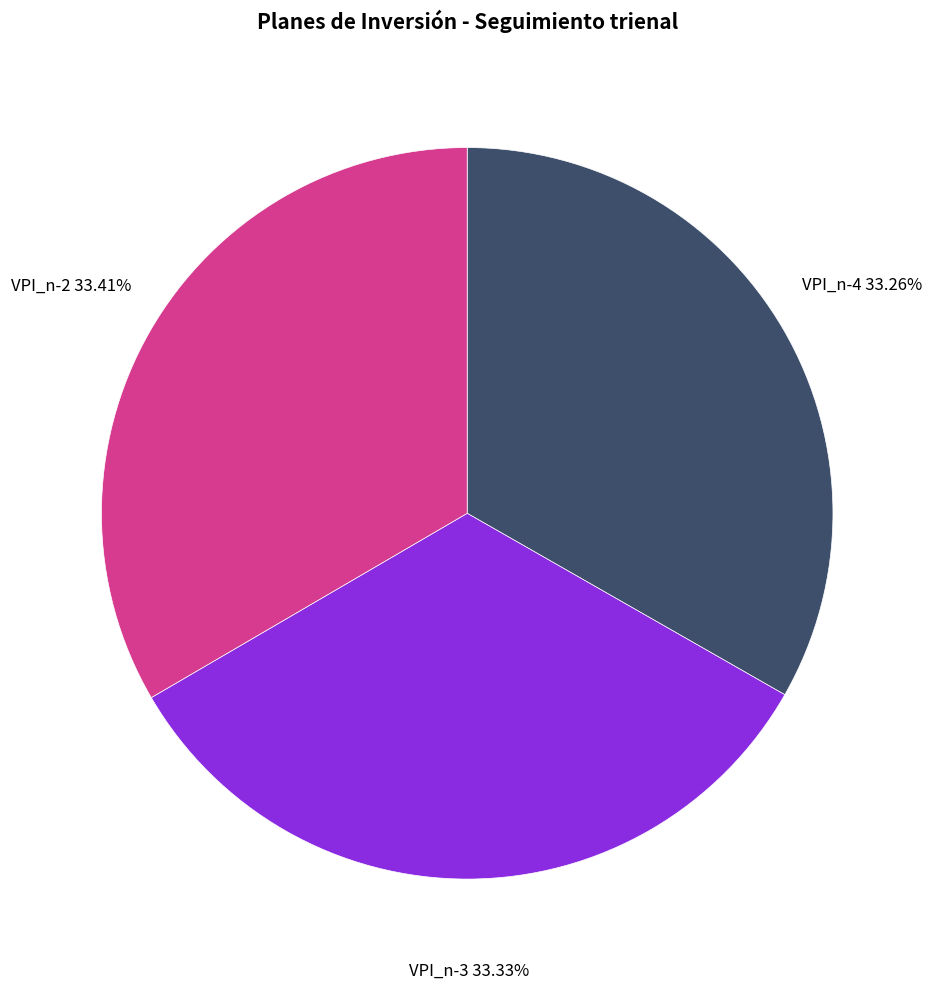

To the nearest percent, what is the combined percentage of VPI_n-4 and VPI_n-2?

67%